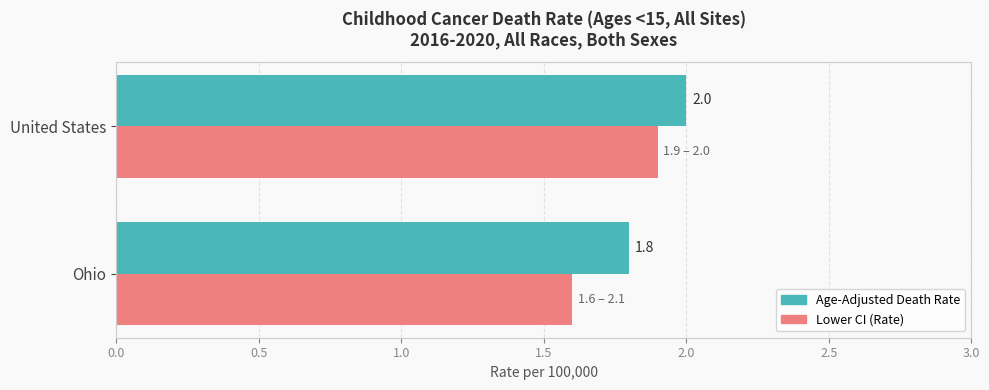

What is the sum of the Age-Adjusted Death Rate values at United States and Ohio?

3.8